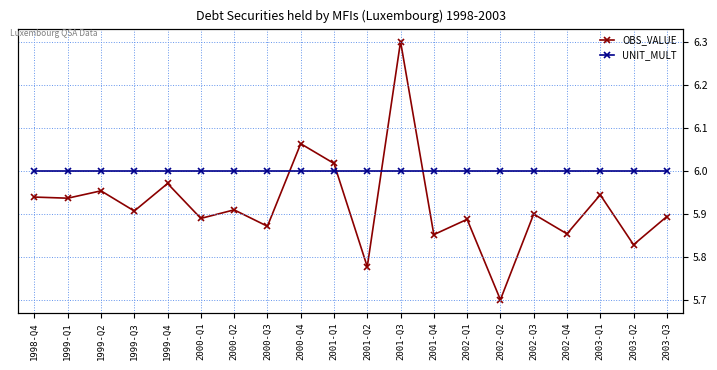

The value of UNIT_MULT at 2001-Q3 is 3.0. True or false?

False